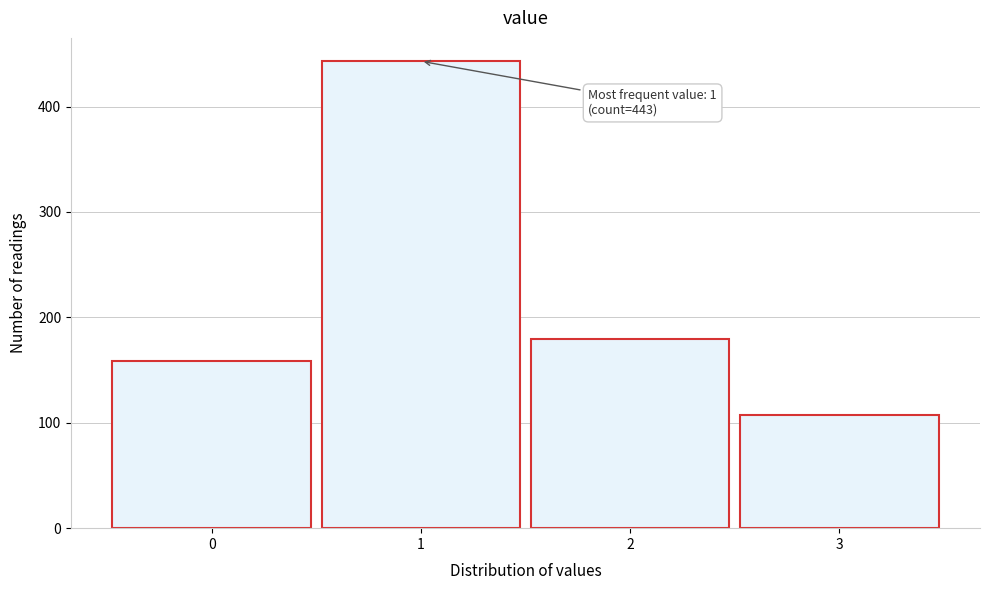

Reading left to right, what are all the values shown in this chart?

159	443	179	107